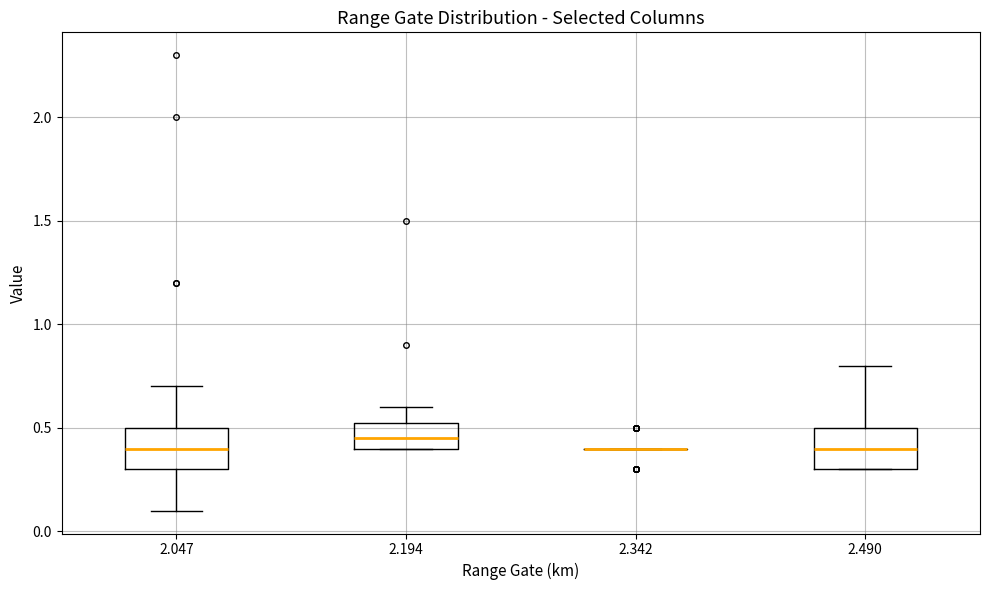

Reading left to right, read every box against the y-axis: the position of its median line, the range the box covers, and the ends of its whiskers. The values are not printed on the chart, so give them approximately, as read against the axis.

2.047: median 0.40, box 0.30 to 0.50, whiskers 0.10 to 0.70
2.194: median 0.45, box 0.40 to 0.55, whiskers 0.40 to 0.60
2.342: box collapsed to a line at 0.40, whiskers 0.40 to 0.40
2.490: median 0.40, box 0.30 to 0.50, whiskers 0.30 to 0.80